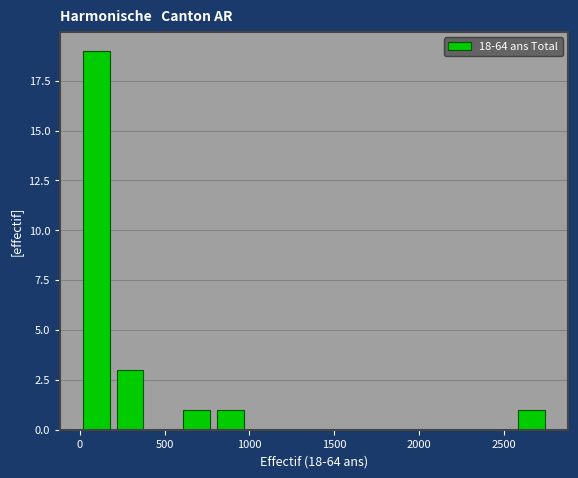

Read against the x-axis, roughly where is the centre of the tallest bar?

100